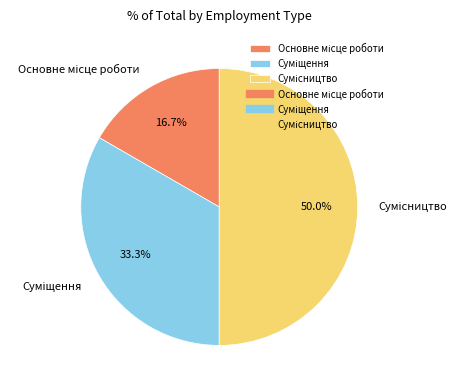

Is it true that Основне місце роботи is 29% of the pie?

False